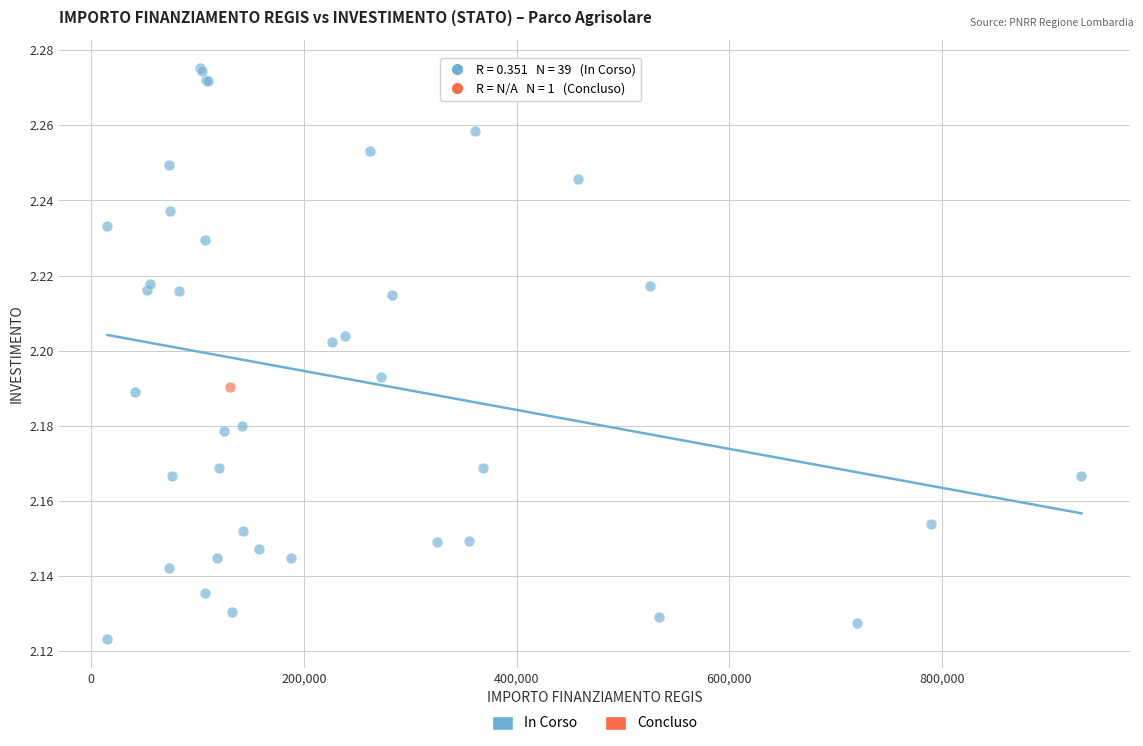

What are all the series names shown in the legend?

In Corso, Concluso